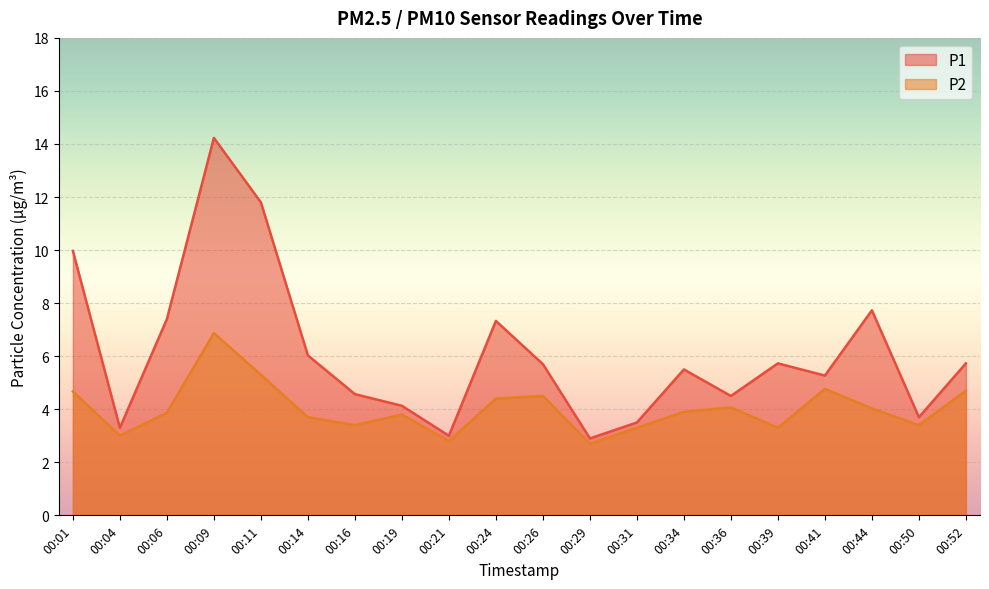

At which category does P2 reach its first local peak?

00:09